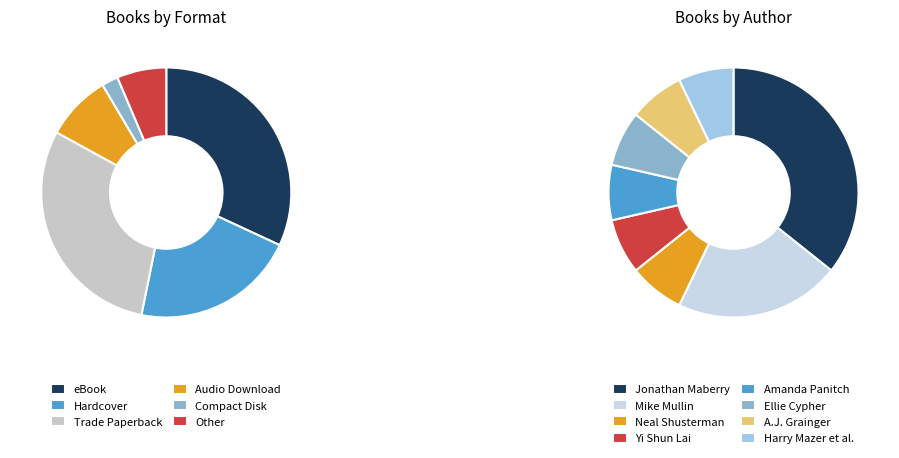

How many segments does this pie chart have?

8